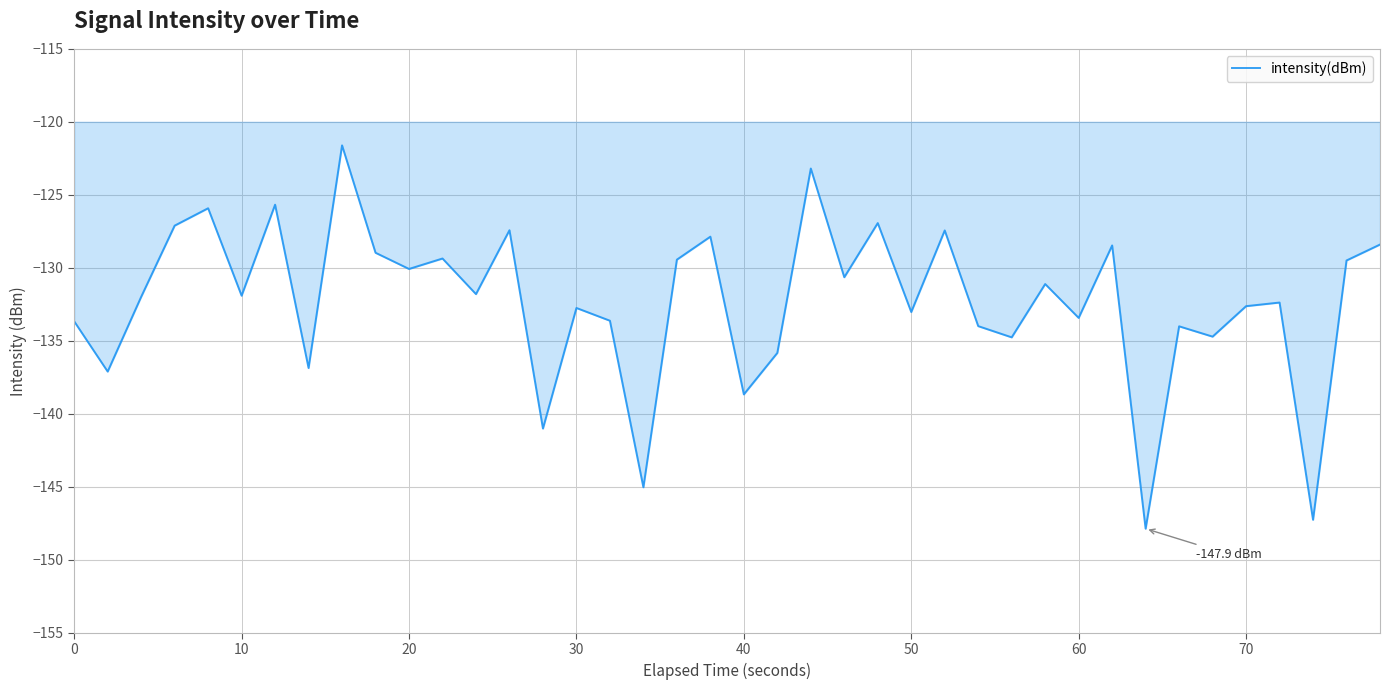

What is the maximum value shown in the chart?

-121.6